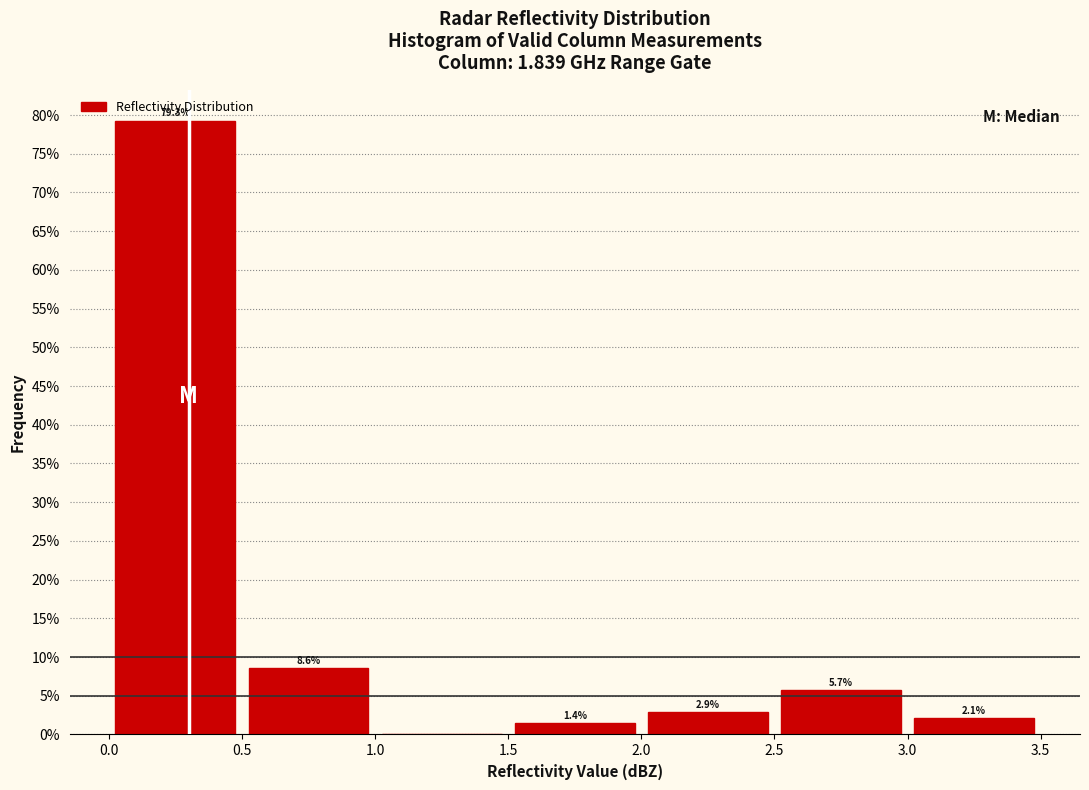

Over which range of the x-axis is the bar tallest?

0.0 to 0.5